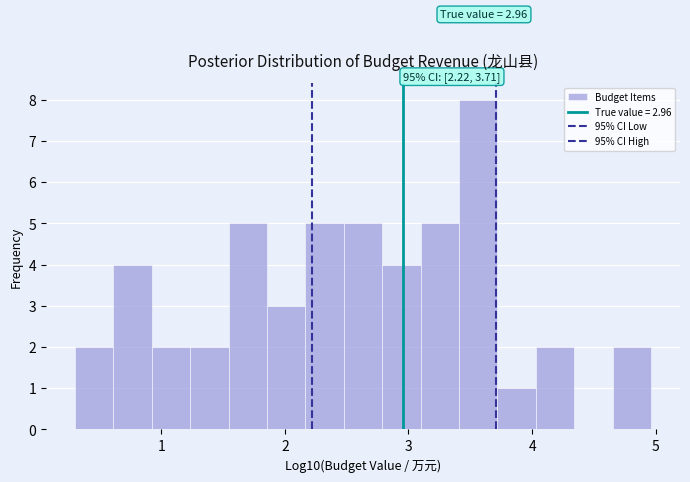

Read against the x-axis, roughly where is the centre of the tallest bar?

3.6